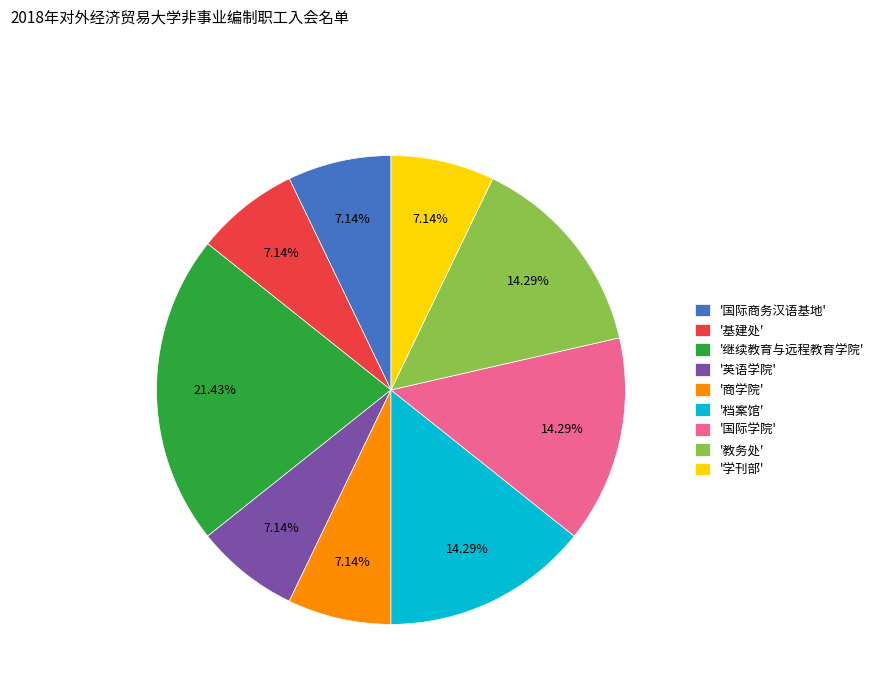

Approximately how many times larger is the value at '国际商务汉语基地' compared to '商学院'?

1.0